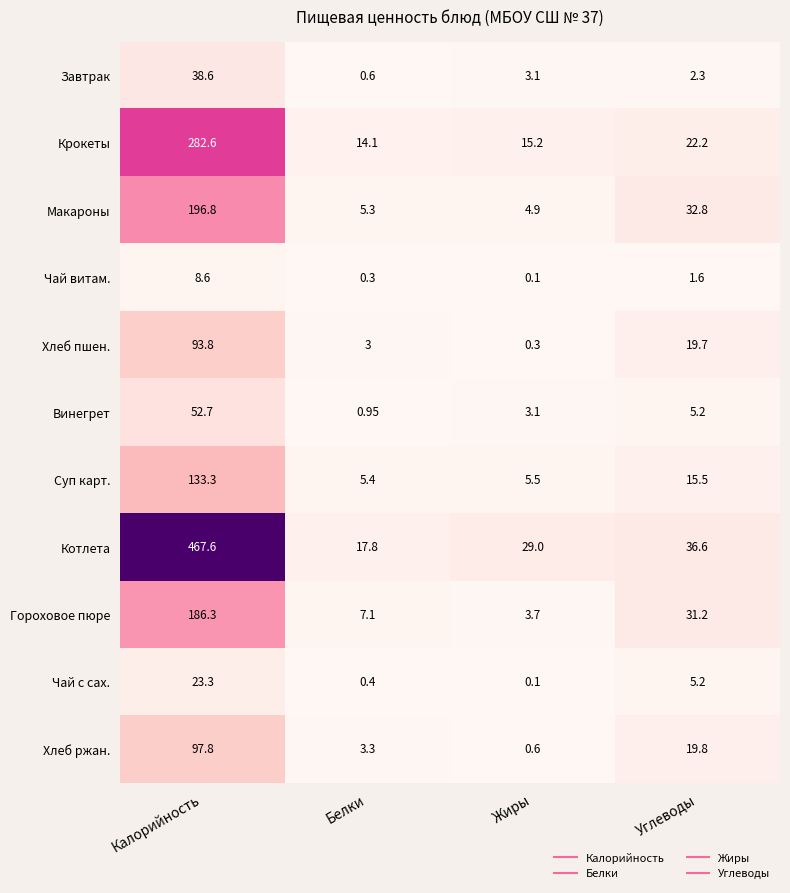

What is the total value across all series at Углеводы?

192.1